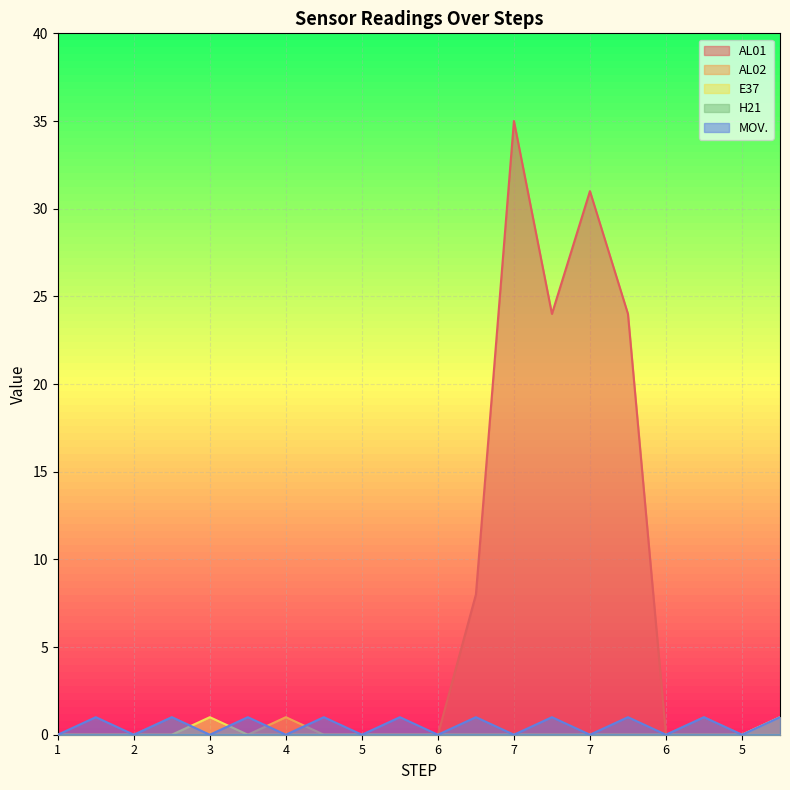

Which has a higher value, 3 or 5?

3